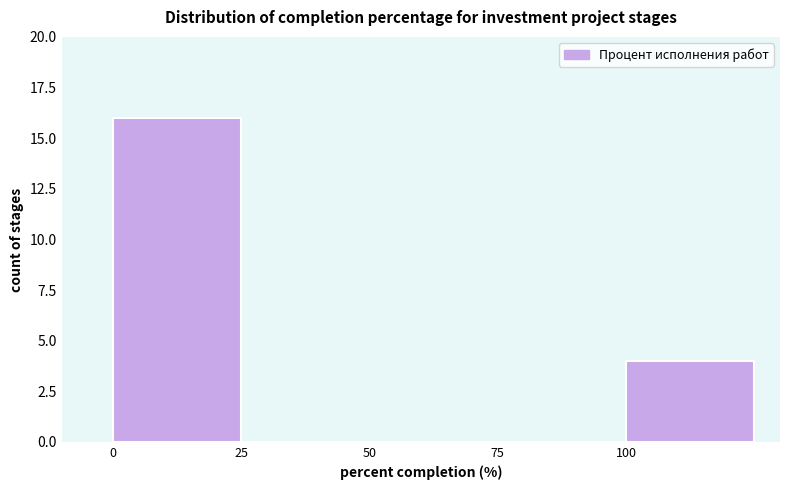

Reading left to right, transcribe this chart: for each bar, give the range it covers on the x-axis and its height. The values are not printed on the chart, so give them approximately, as read against the axis.

0 to 25: 16
25 to 50: 0
50 to 75: 0
75 to 100: 0
100 to 125: 4